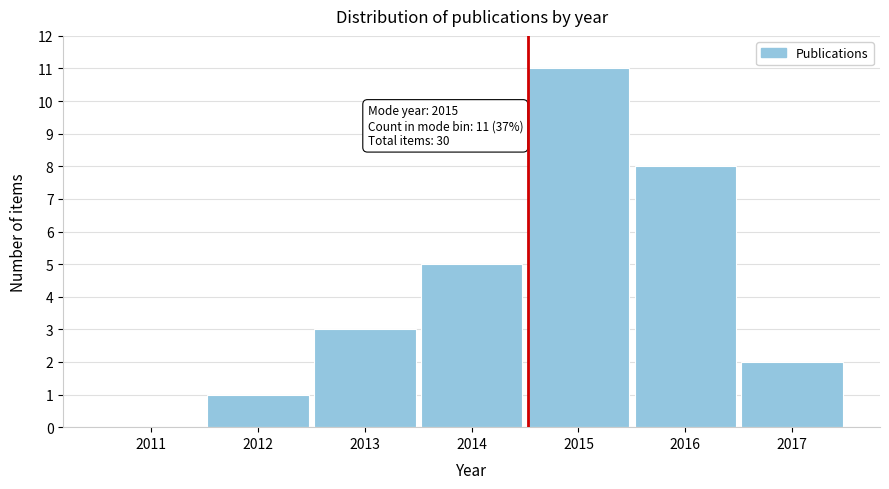

Reading left to right, transcribe all the data shown in this chart.

2011=0	2012=1	2013=3	2014=5	2015=11	2016=8	2017=2